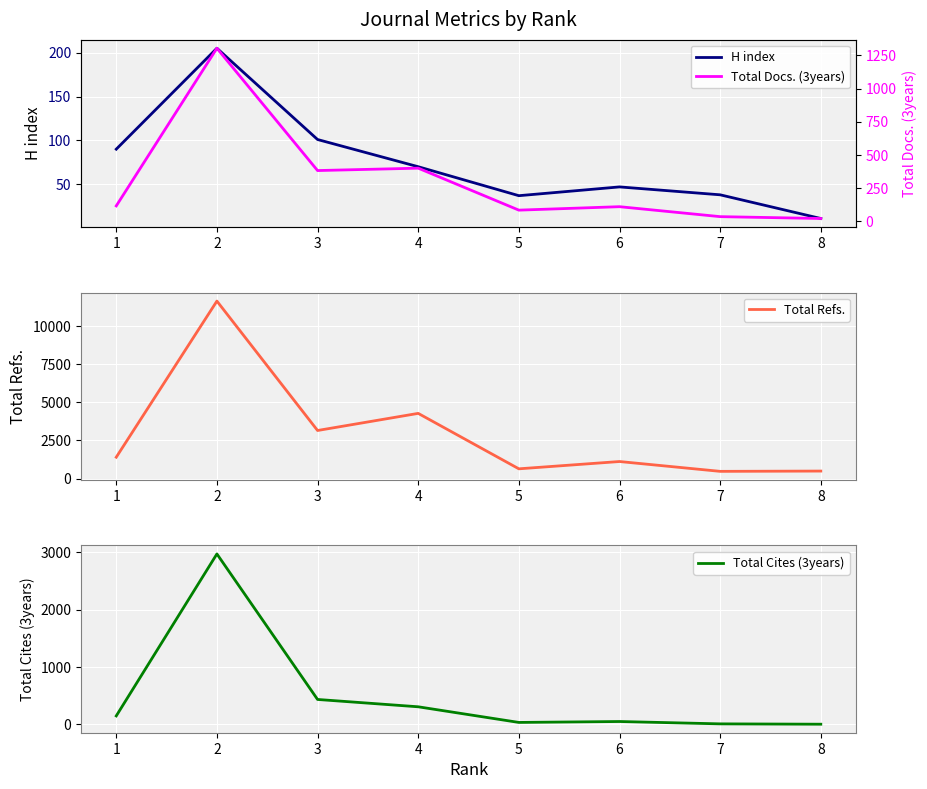

Between 2 and 3, which series saw the biggest shift?

Total Refs.